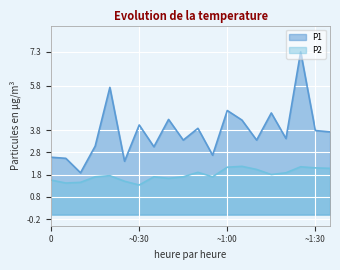

What is the greatest value displayed?

7.3